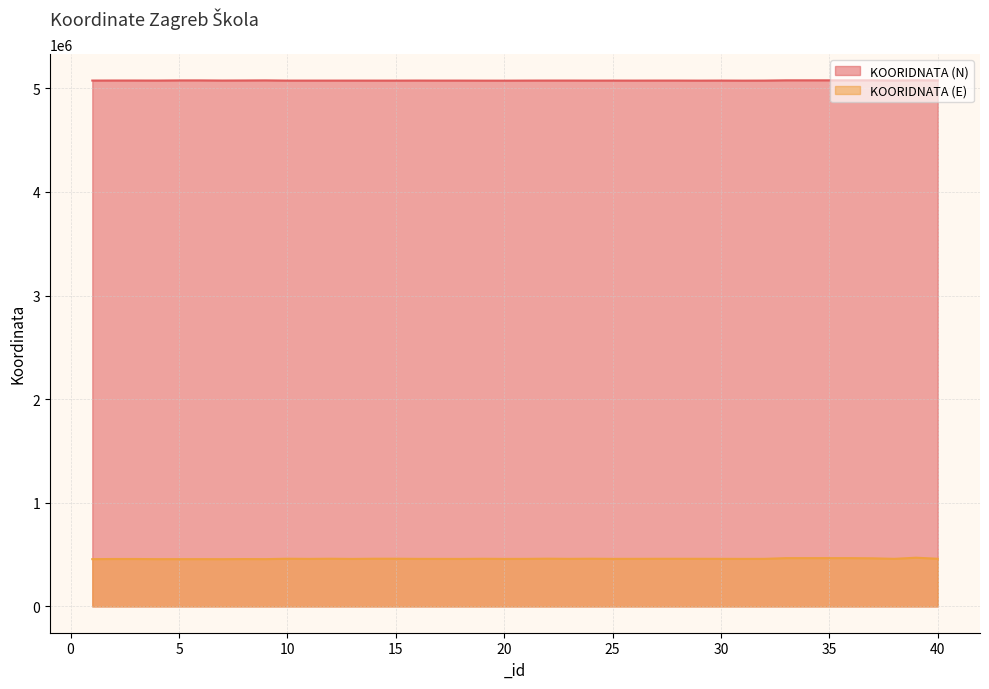

At how many categories does at least one series exceed 602069?

40